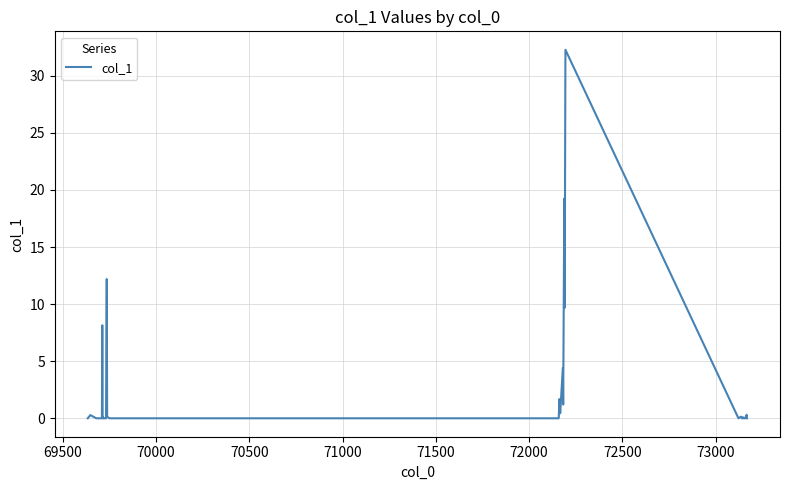

What is the greatest value displayed?

32.3